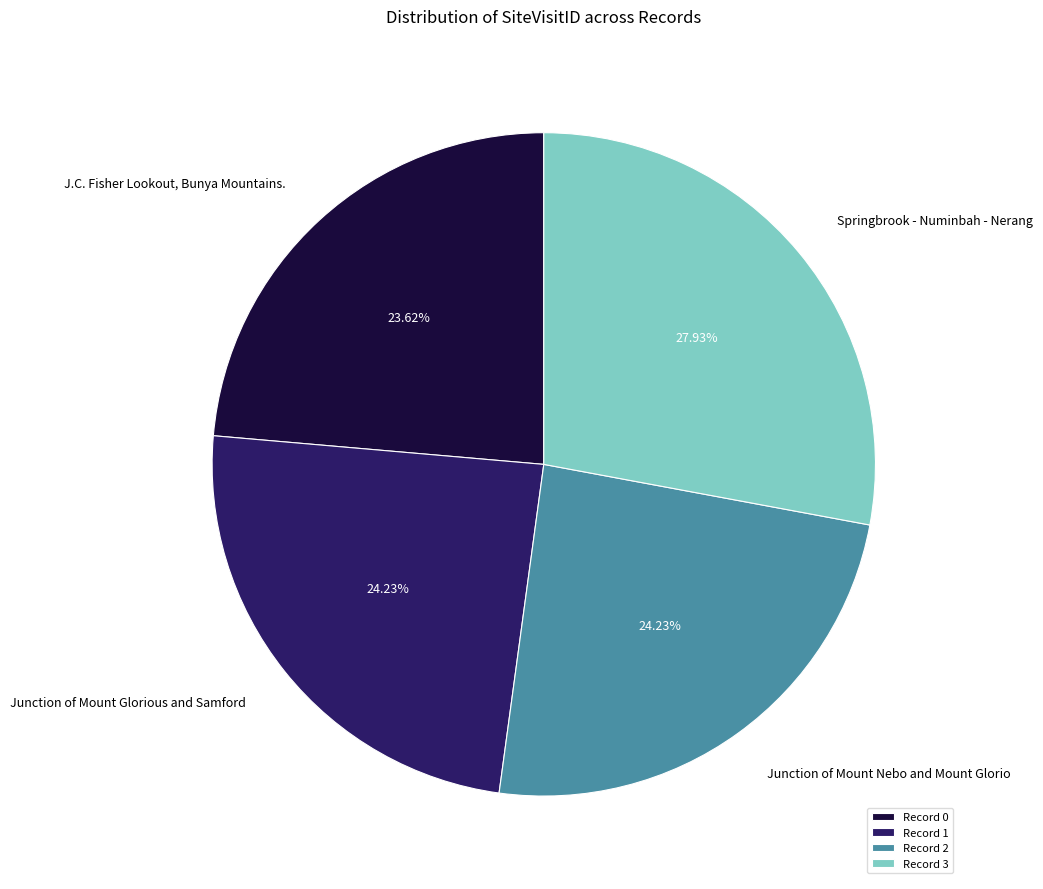

Is there any slice that represents more than half of the pie?

No